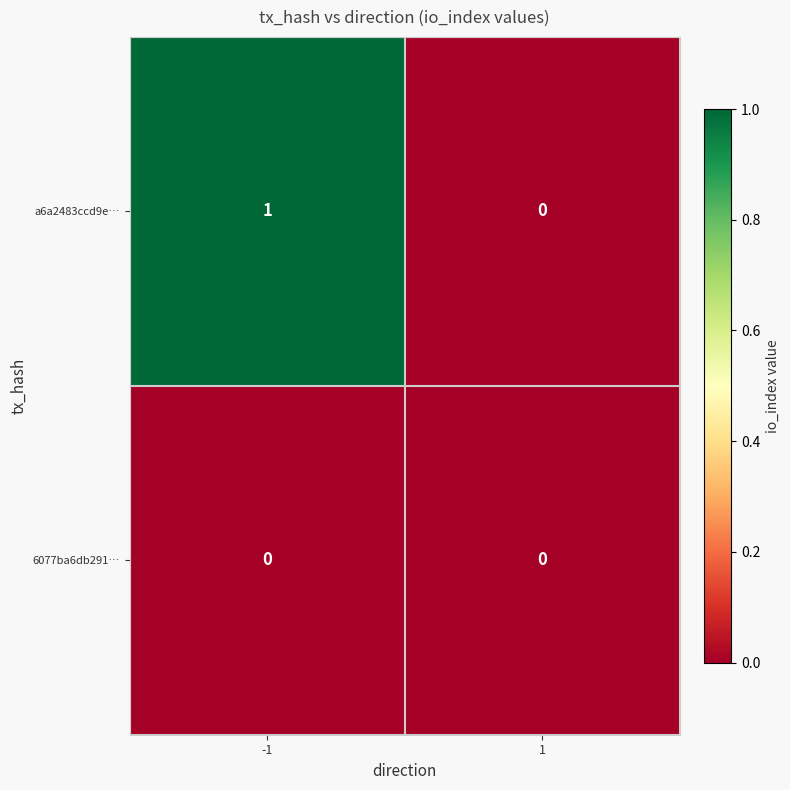

The value of a6a2483ccd9e… at -1 is 1. True or false?

True